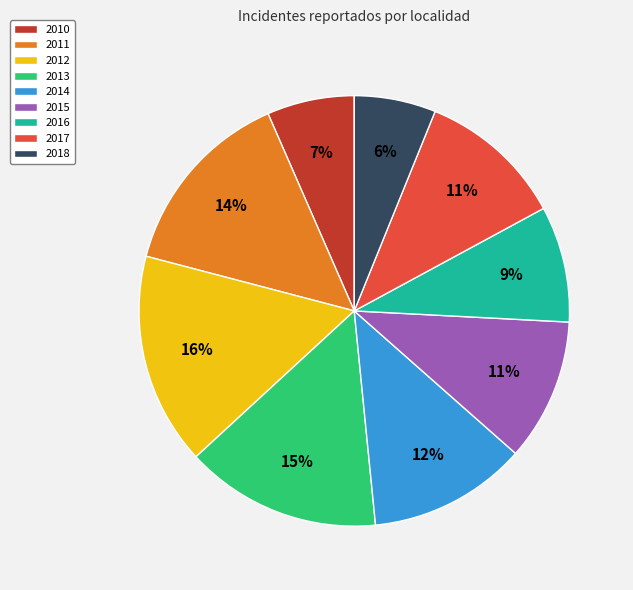

To the nearest percent, what percentage of the pie is 2017?

11%